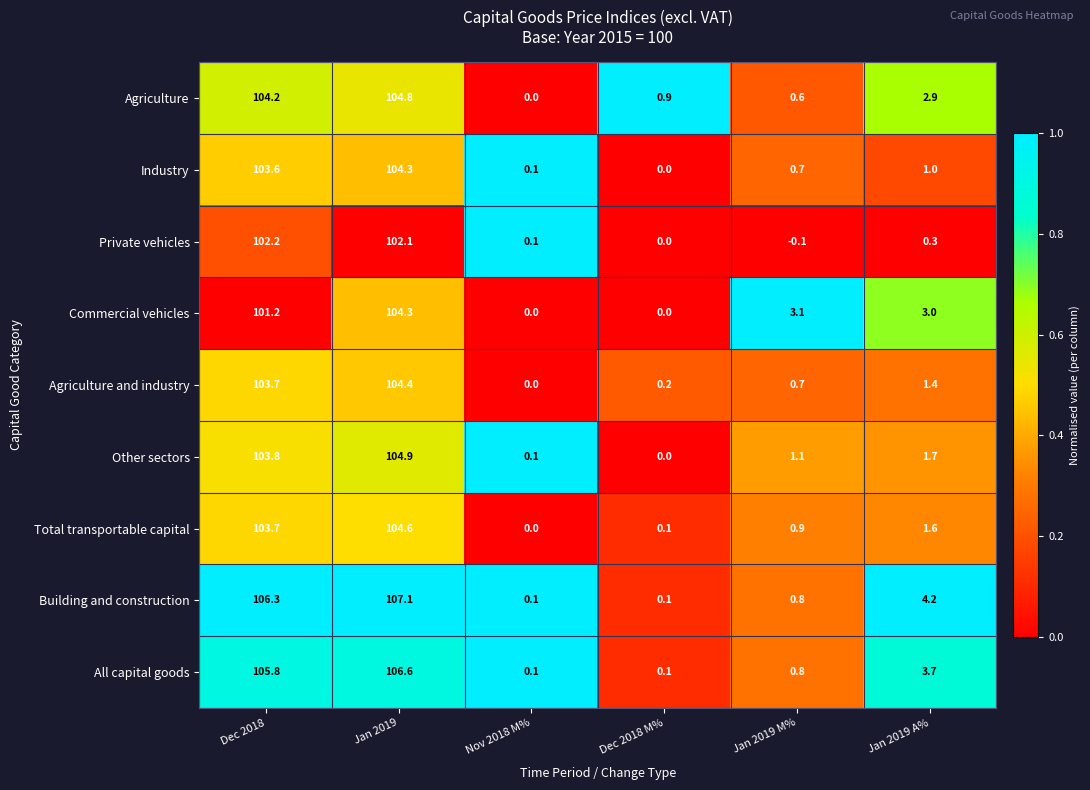

What is the difference between the Building and construction values at Jan 2019 M% and Dec 2018 M%?

0.7